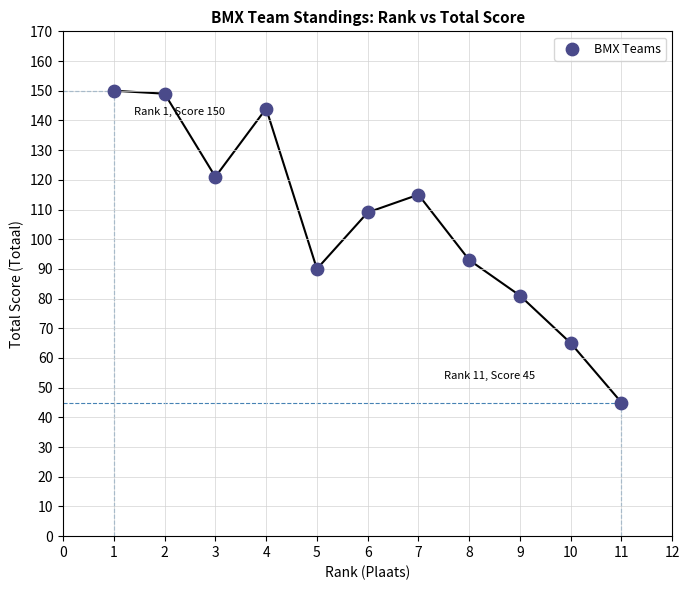

What is the average X value?

6